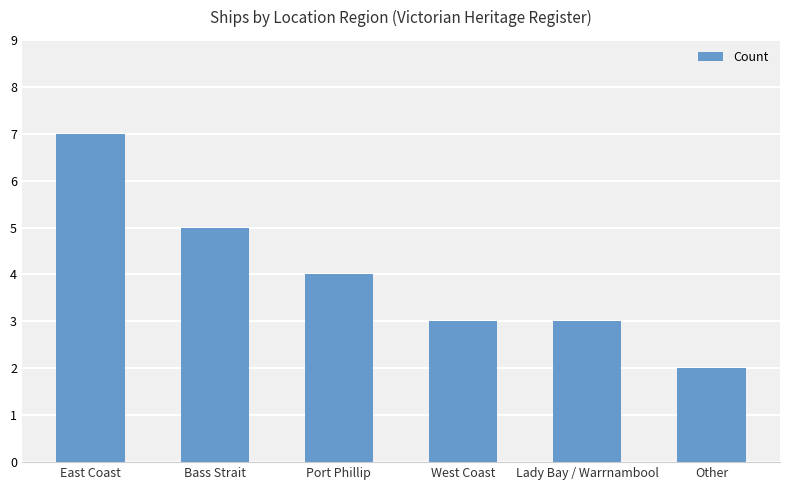

Reading left to right, extract all data points from this chart.

East Coast=7	Bass Strait=5	Port Phillip=4	West Coast=3	Lady Bay / Warrnambool=3	Other=2